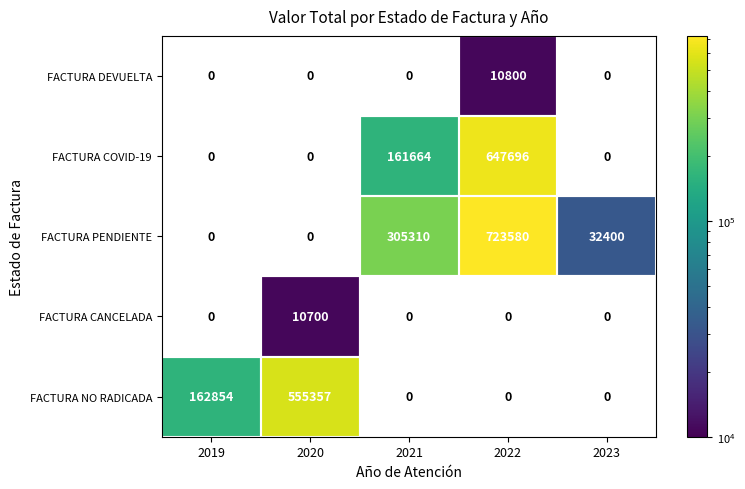

True or false: FACTURA NO RADICADA has a value of 555357 at 2020.

True